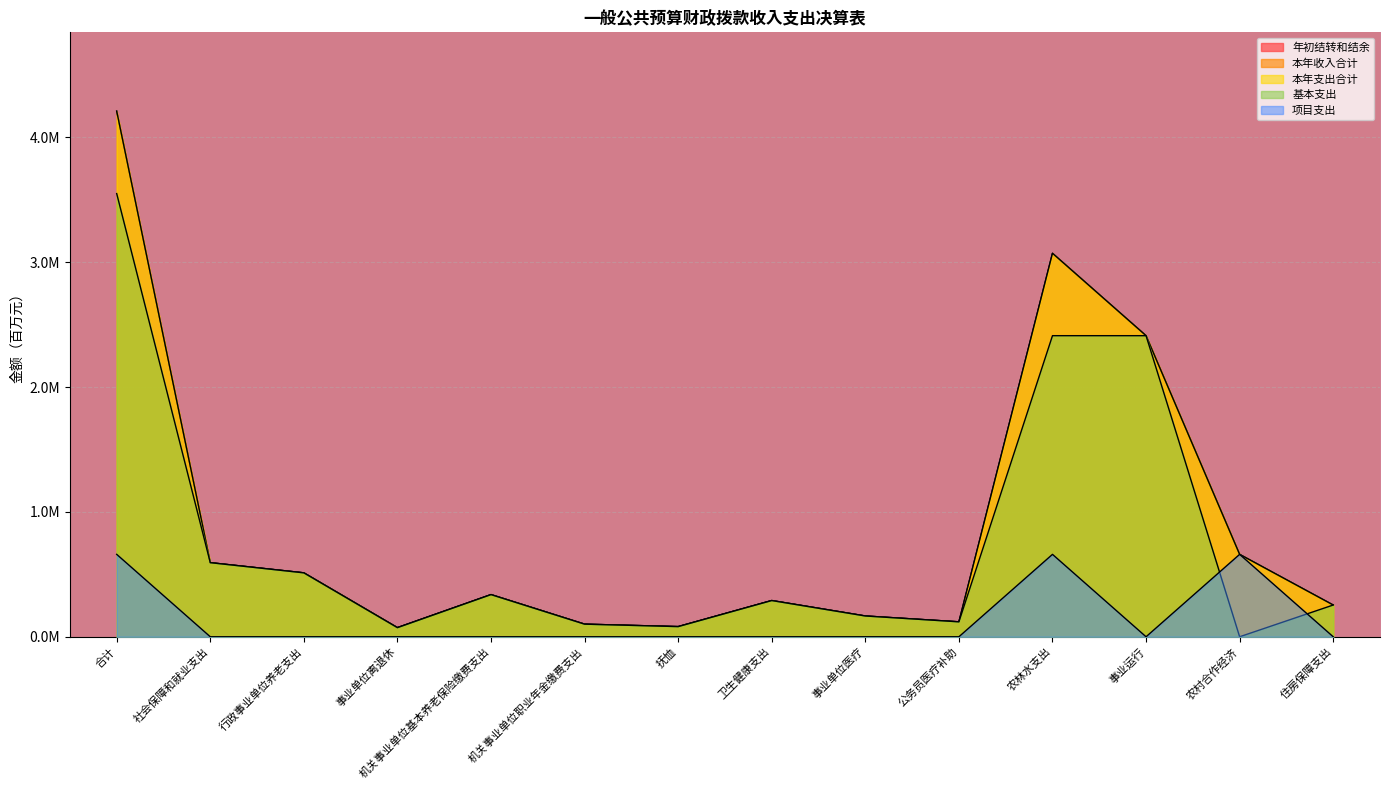

Does the chart display data point markers on the line(s)?

No